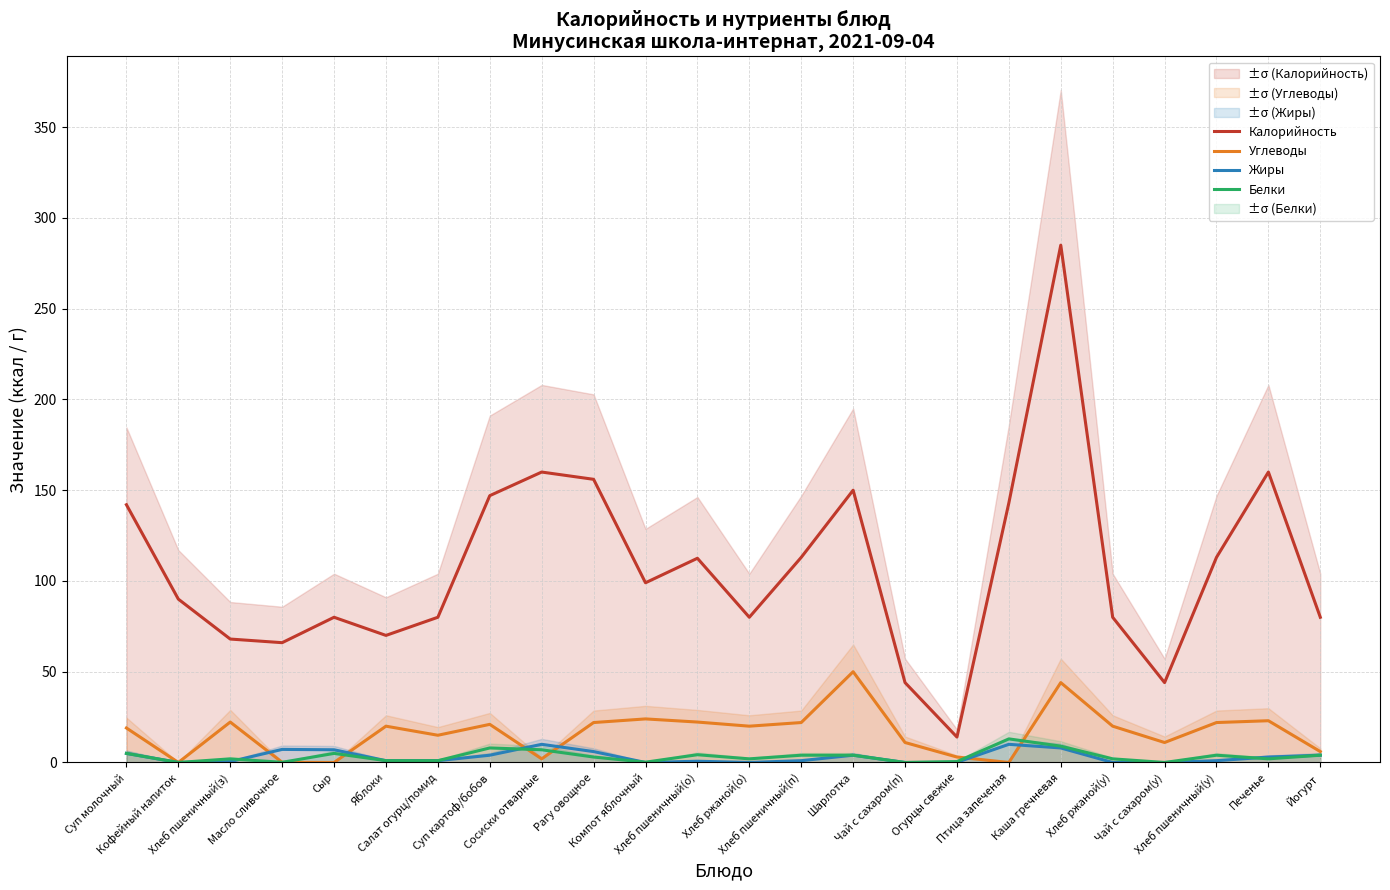

The Калорийность series shows 46.2 at Йогурт. True or false?

False